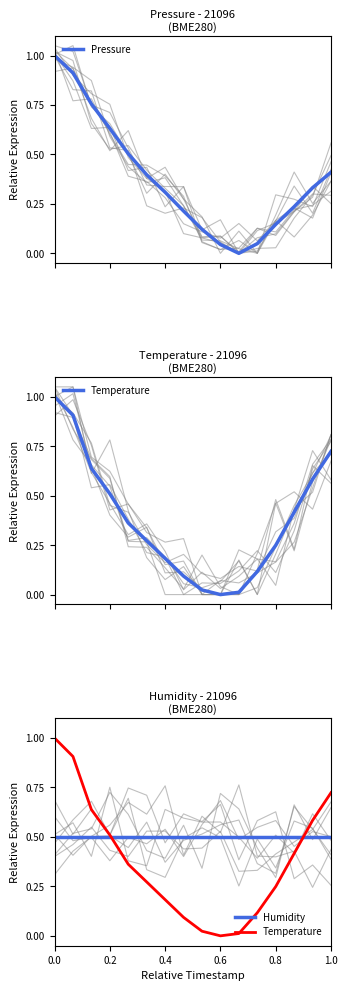

How many series are shown in this chart?

3